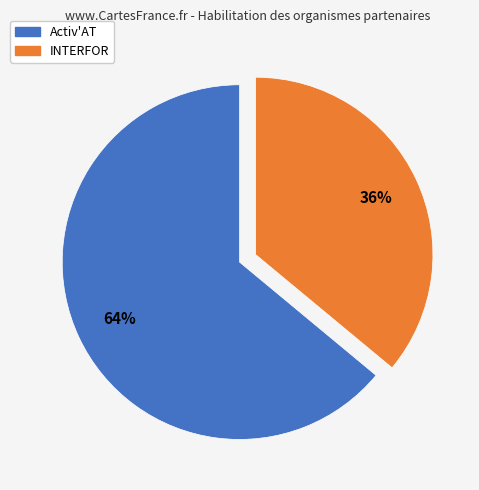

What is the smallest slice in the pie chart?

INTERFOR